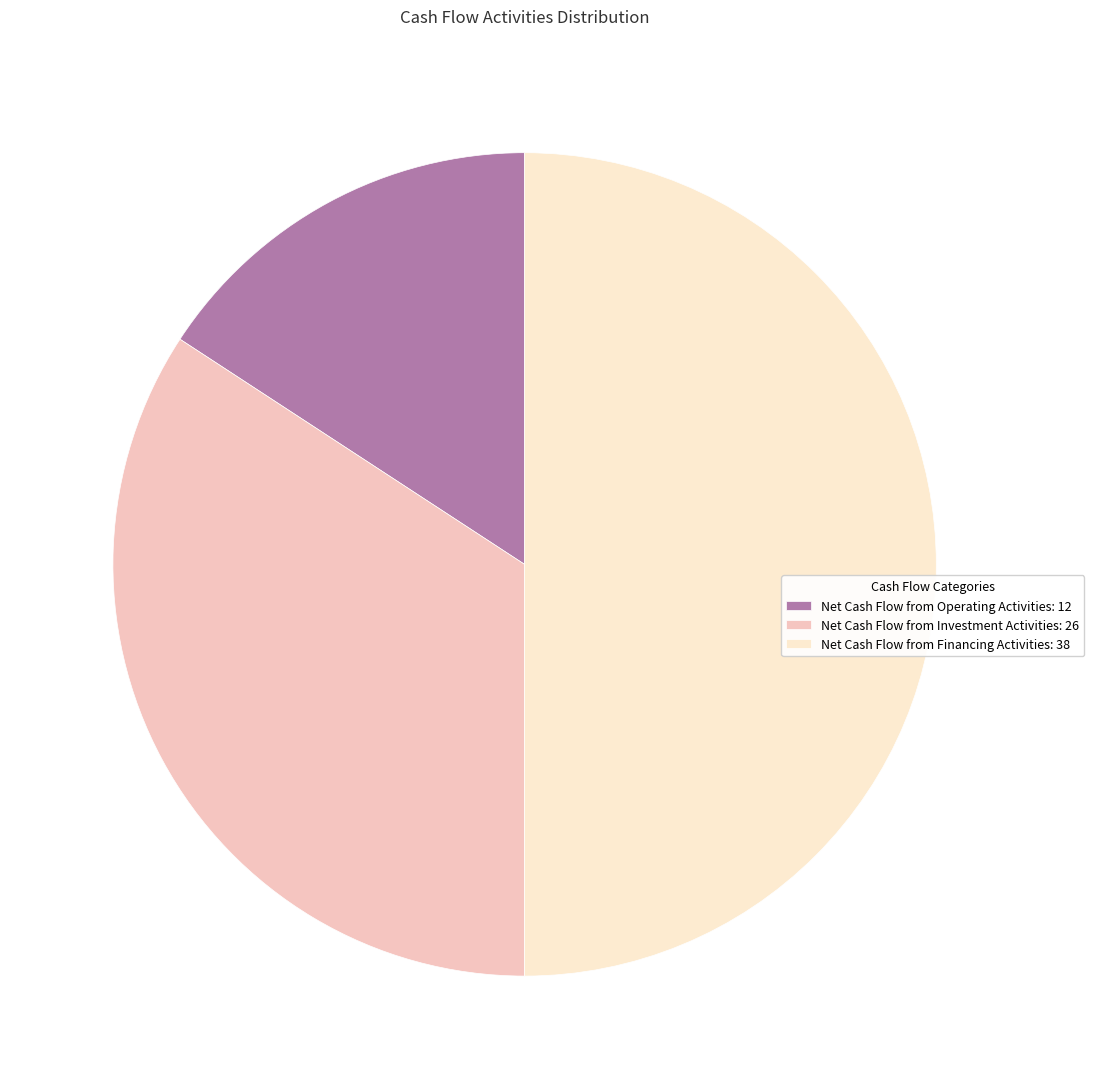

Does Net Cash Flow from Operating Activities: 12 represent more than half of the total?

No